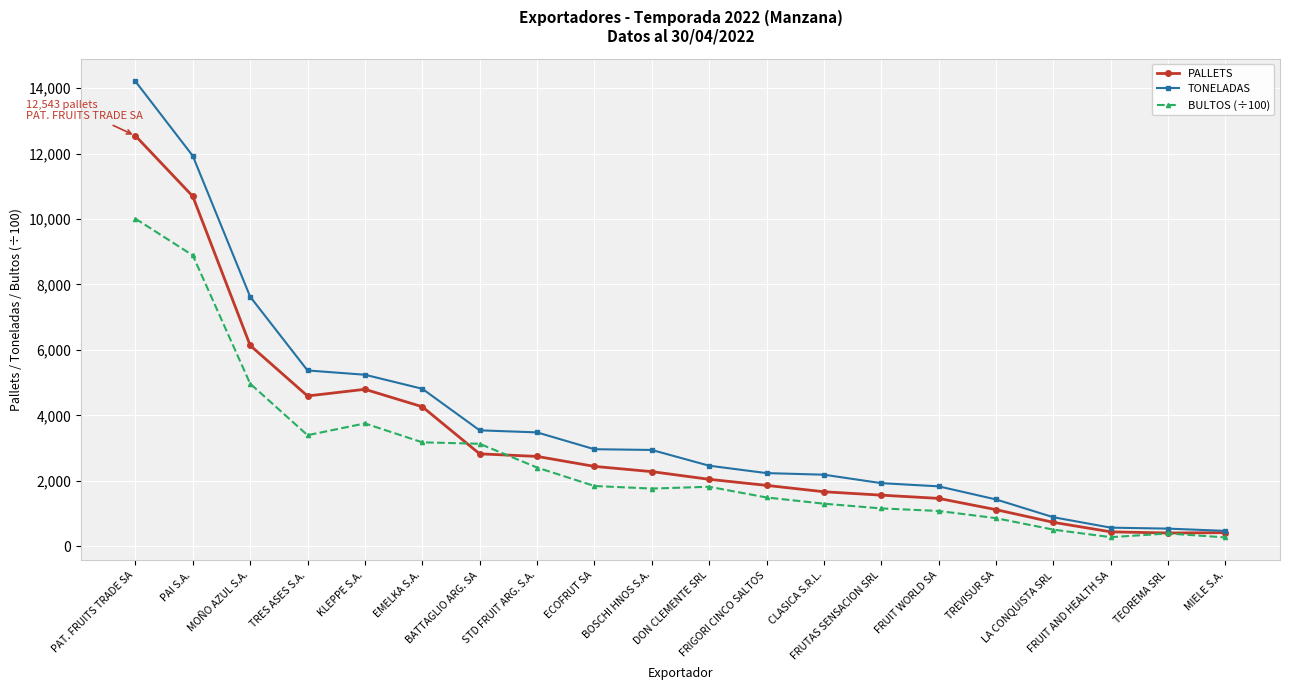

List the series in order of their peak value, lowest first.

BULTOS (÷100), PALLETS, TONELADAS